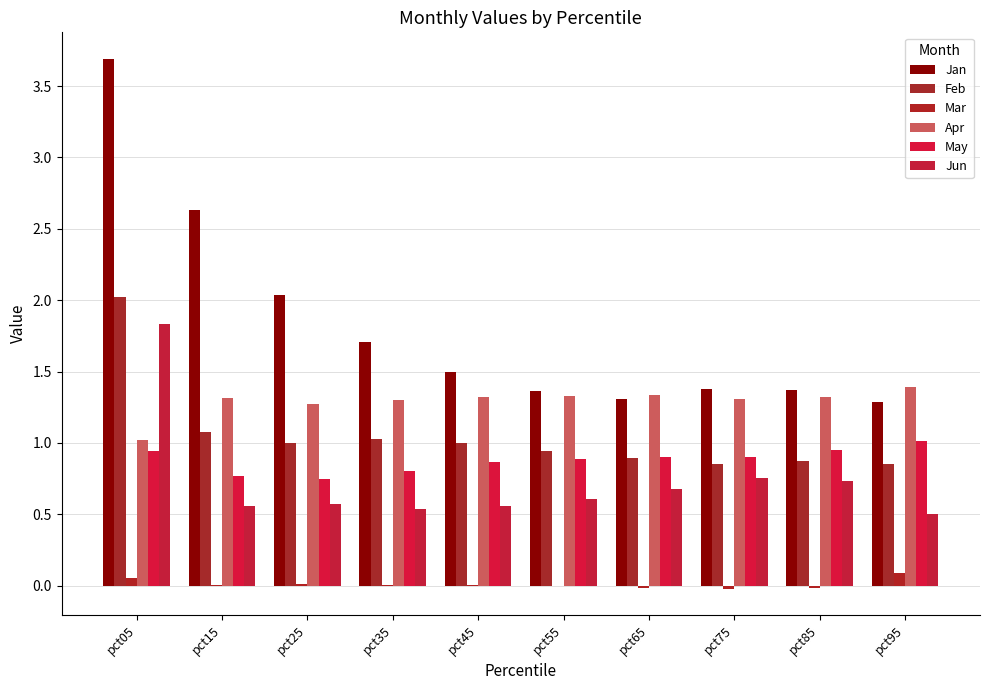

Reading right to left, transcribe all the data shown in this chart.

Jan: pct95=1.3	pct85=1.4	pct75=1.4	pct65=1.3	pct55=1.4	pct45=1.5	pct35=1.7	pct25=2.0	pct15=2.6	pct05=3.7
Feb: pct95=0.8	pct85=0.9	pct75=0.9	pct65=0.9	pct55=0.9	pct45=1.0	pct35=1.0	pct25=1.0	pct15=1.1	pct05=2.0
Mar: pct95=0.1	pct85=-0.0	pct75=-0.0	pct65=-0.0	pct55=-0.0	pct45=0.0	pct35=0.0	pct25=0.0	pct15=0.0	pct05=0.1
Apr: pct95=1.4	pct85=1.3	pct75=1.3	pct65=1.3	pct55=1.3	pct45=1.3	pct35=1.3	pct25=1.3	pct15=1.3	pct05=1.0
May: pct95=1.0	pct85=1.0	pct75=0.9	pct65=0.9	pct55=0.9	pct45=0.9	pct35=0.8	pct25=0.7	pct15=0.8	pct05=0.9
Jun: pct95=0.5	pct85=0.7	pct75=0.8	pct65=0.7	pct55=0.6	pct45=0.6	pct35=0.5	pct25=0.6	pct15=0.6	pct05=1.8